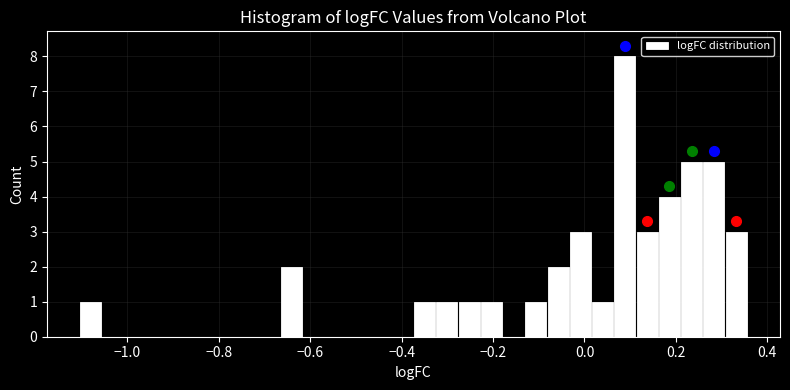

Read against the x-axis, roughly where is the centre of the tallest bar?

0.08